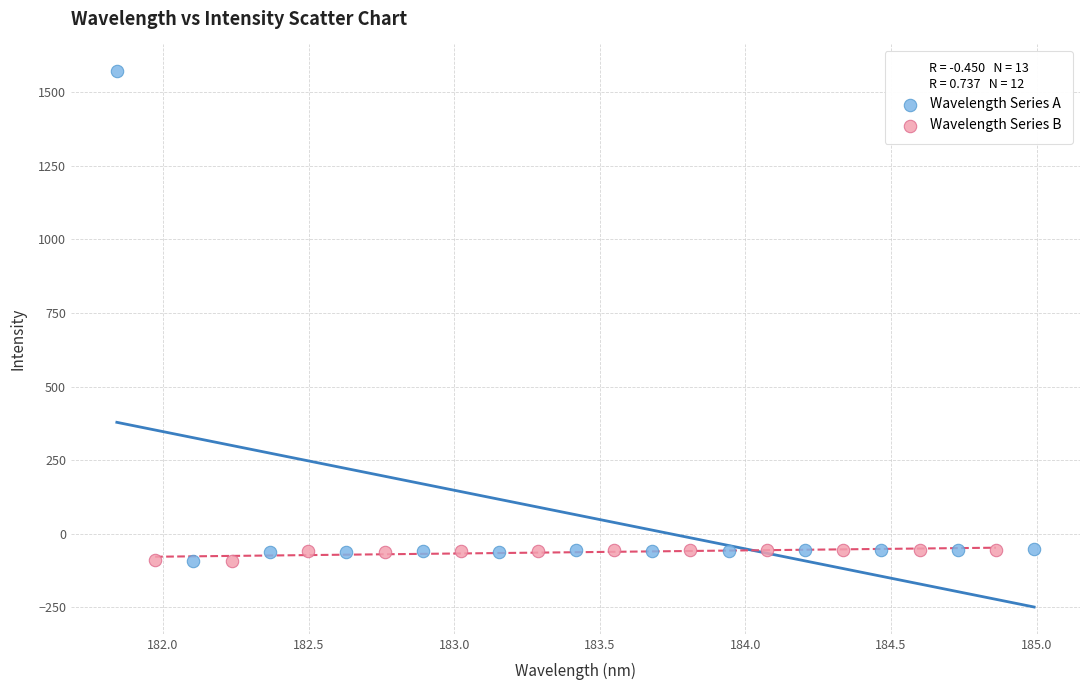

Which series reaches the maximum Y coordinate?

Wavelength Series A